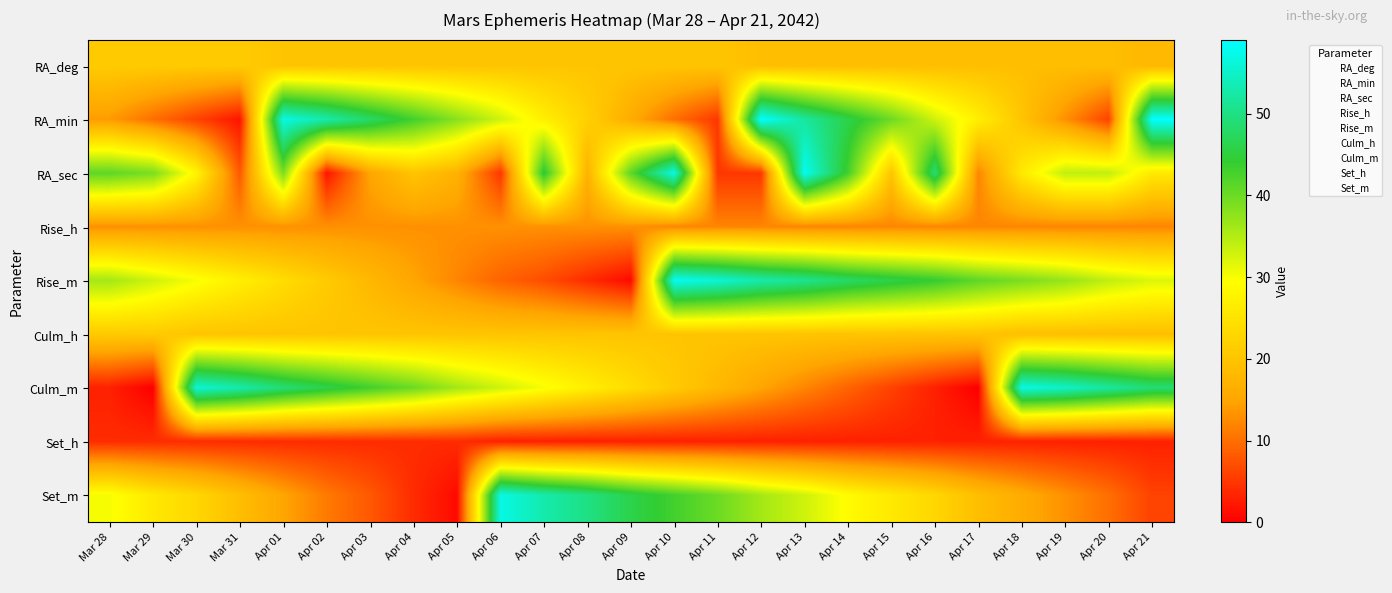

List the series in order of their peak value, highest first.

RA_min, RA_sec, Rise_m, Culm_m, Set_m, RA_deg, Culm_h, Rise_h, Set_h